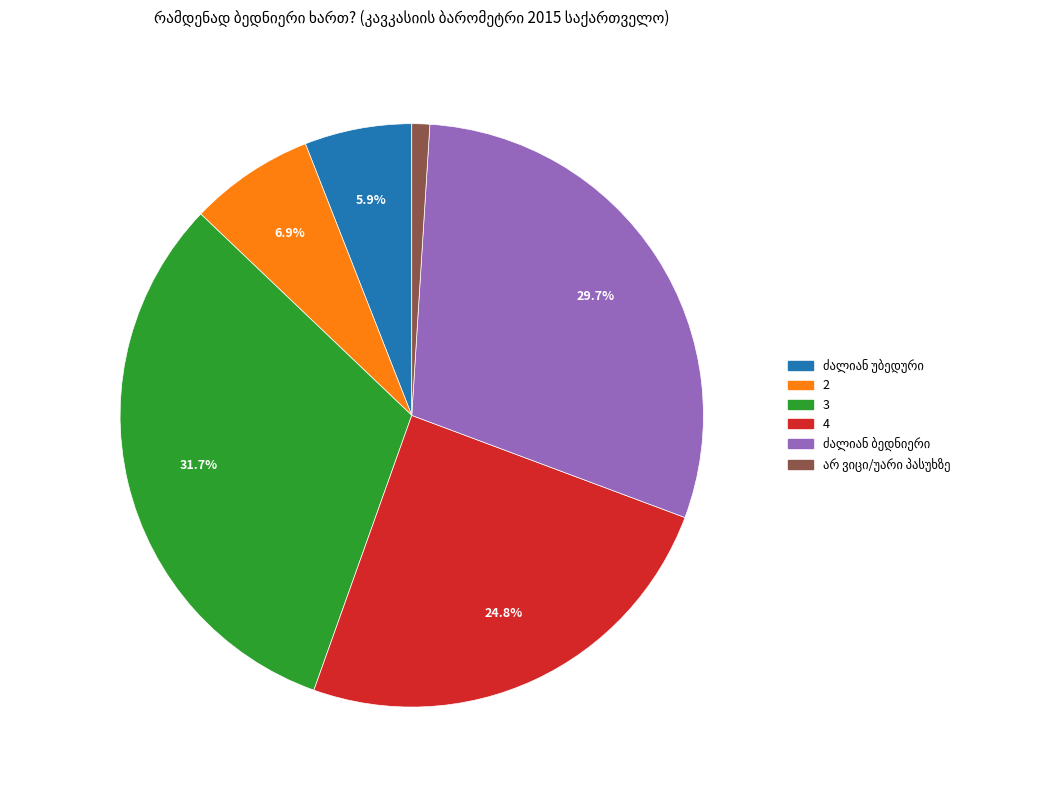

What is the largest slice in the pie chart?

3